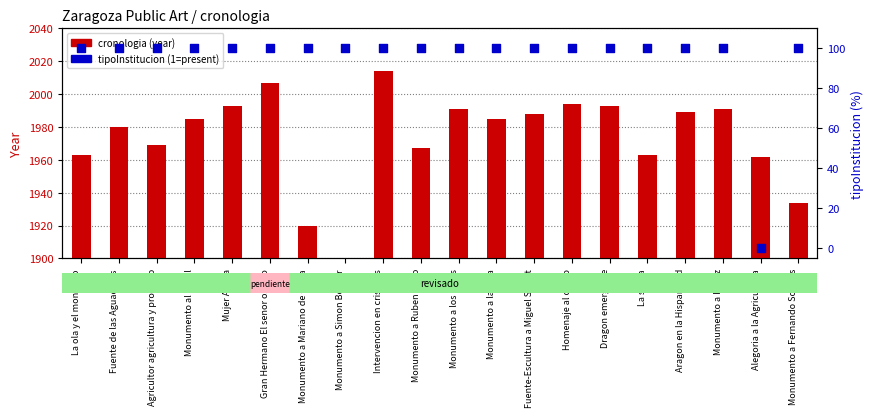

Which series contains the highest Y value?

cronologia (year)